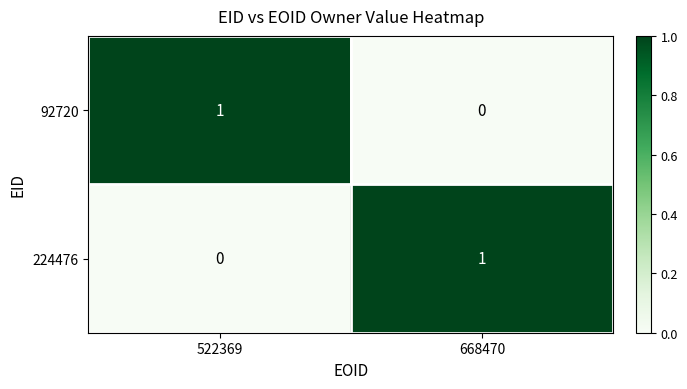

What is the maximum value shown in the chart?

1